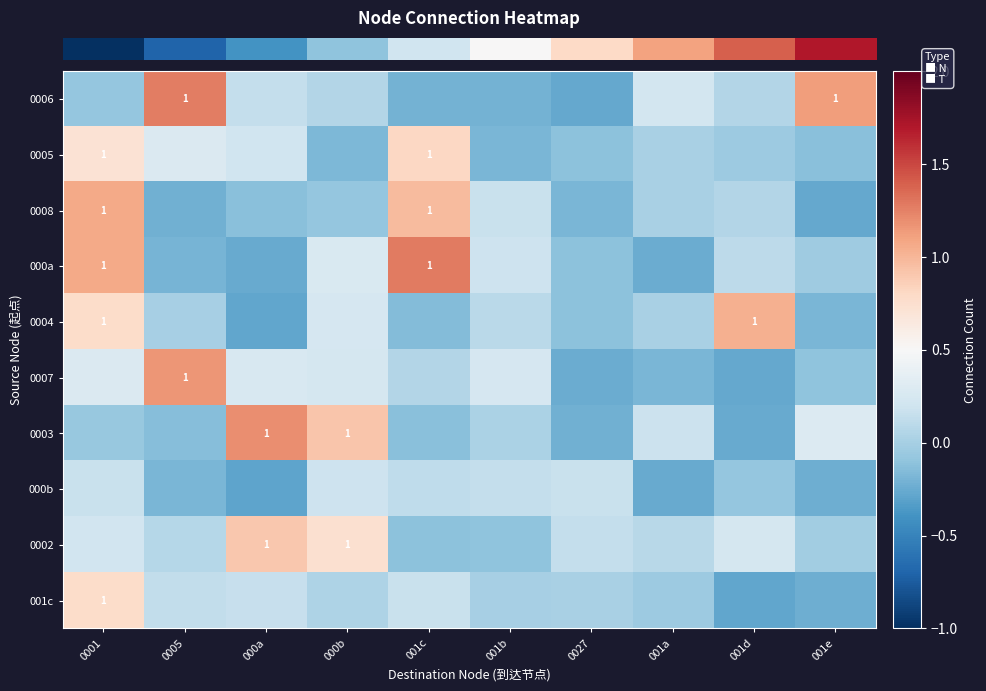

What is the total value across all series at 0001?

4.9